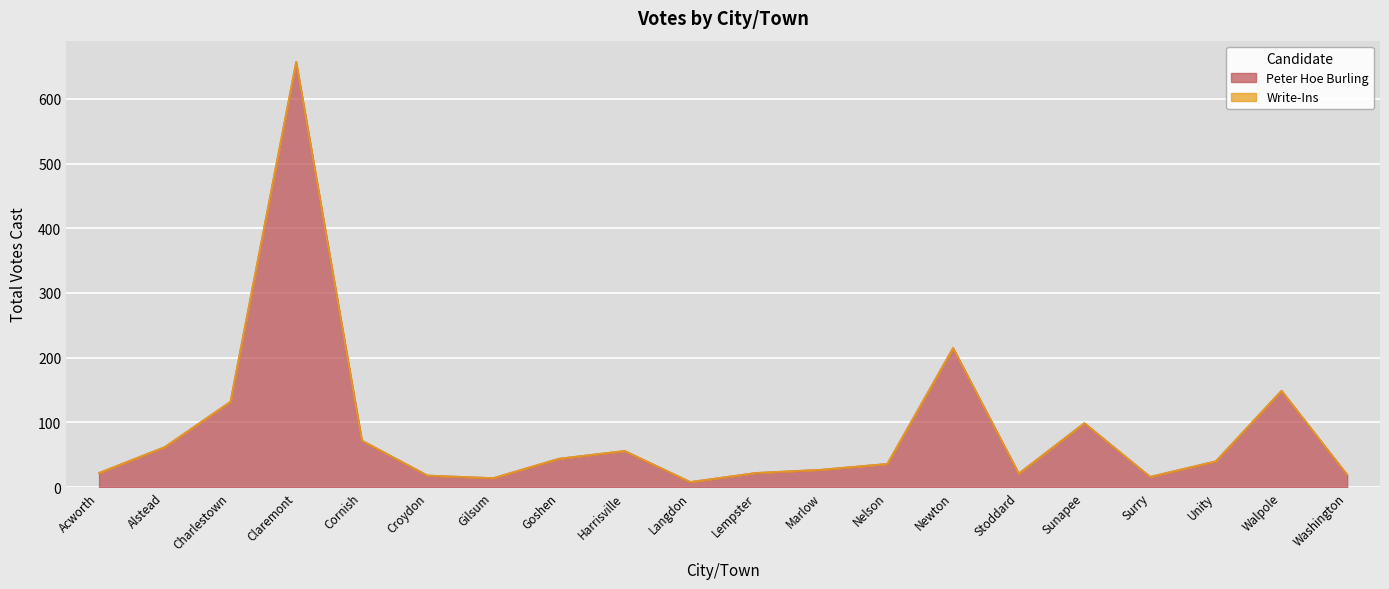

What position from the right is Washington?

1